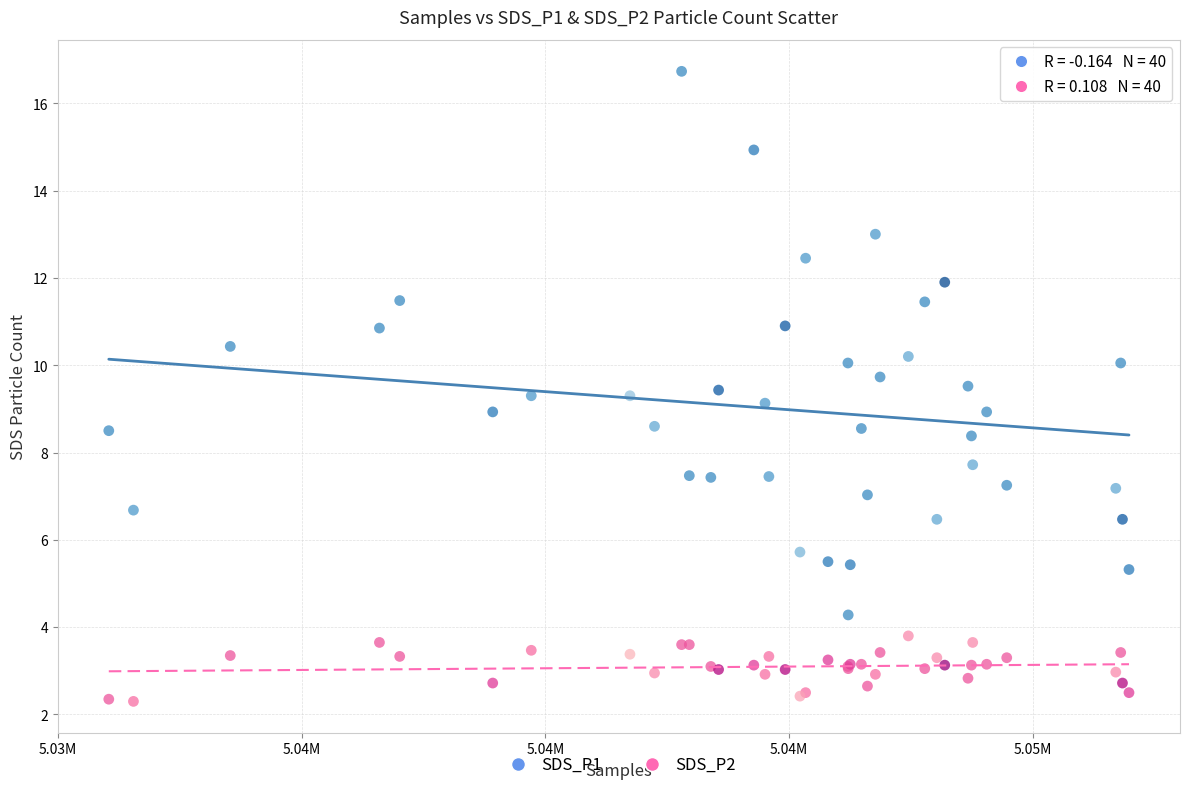

What are all the series names shown in the legend?

SDS_P1, SDS_P2